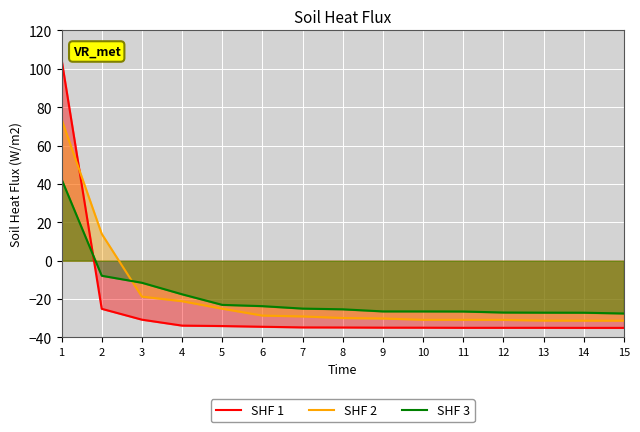

Which category has the highest value in the SHF 1 series?

1